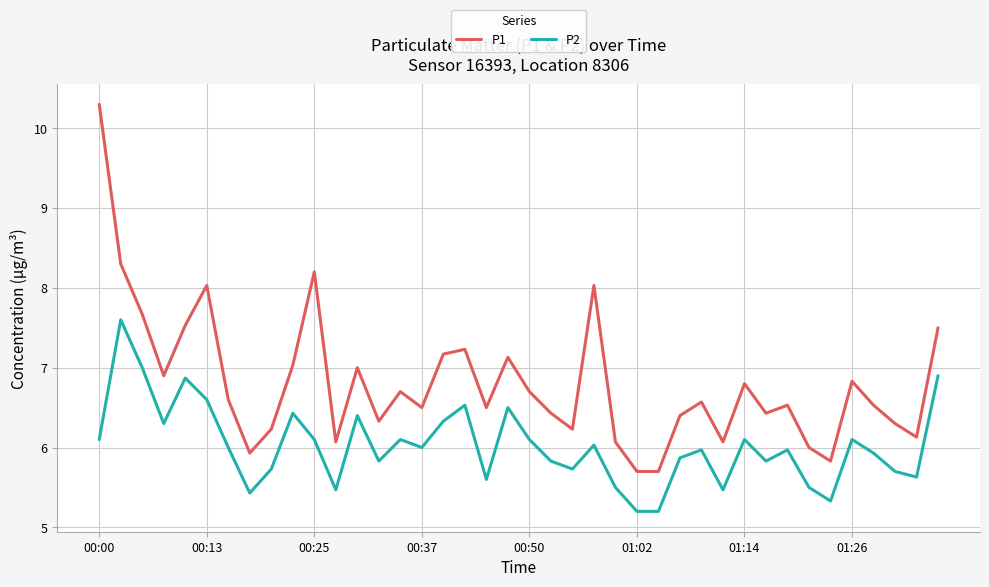

What is the minimum value shown in the chart?

5.2